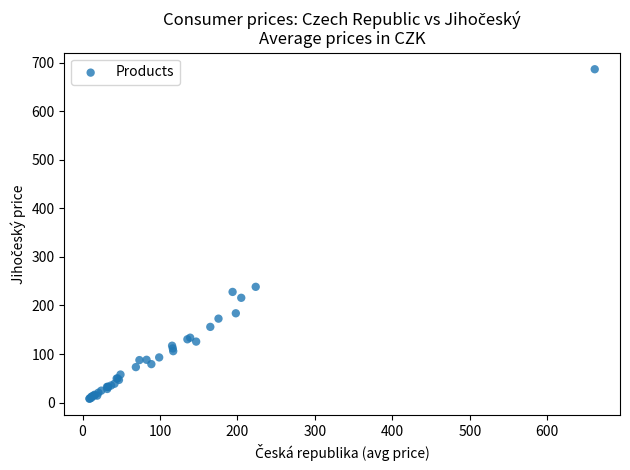

What Y value in the scatter plot is closest to 347?

238.4